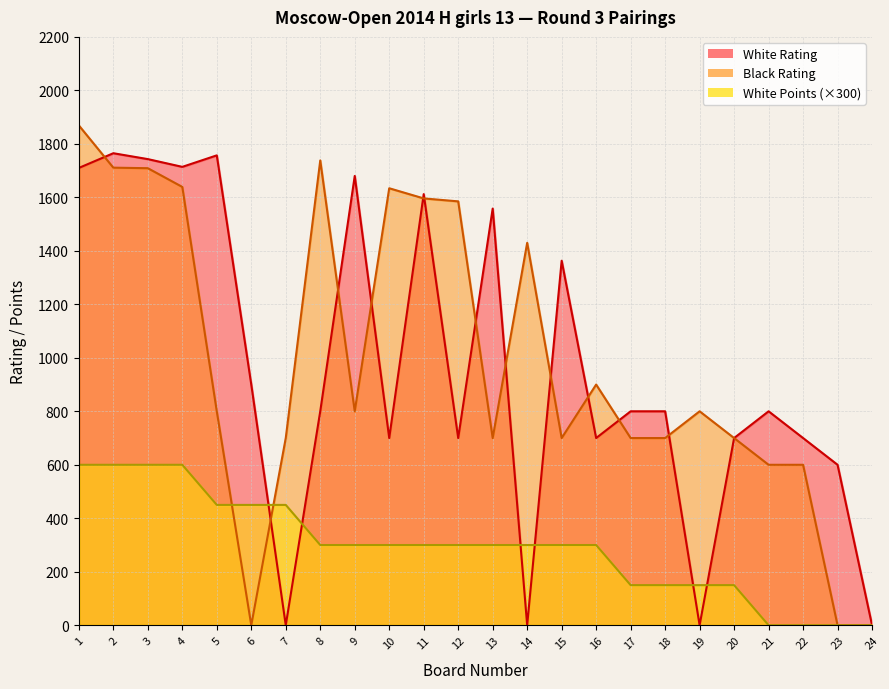

Is it true that White Points equals 300 at 8?

True